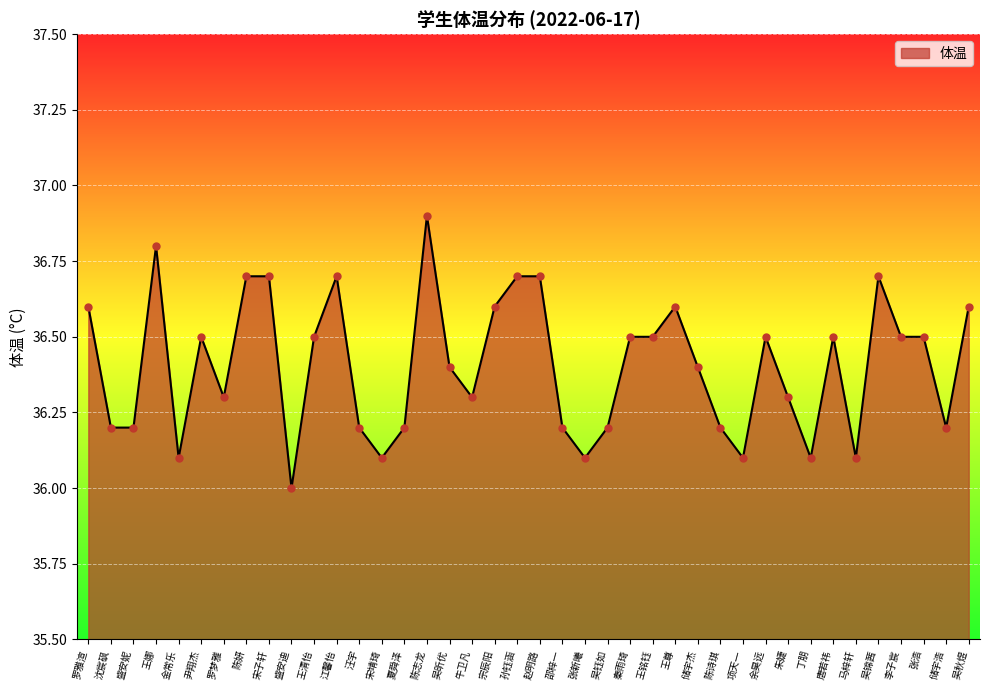

Between 王铭钰 and 金常乐, which is larger?

王铭钰